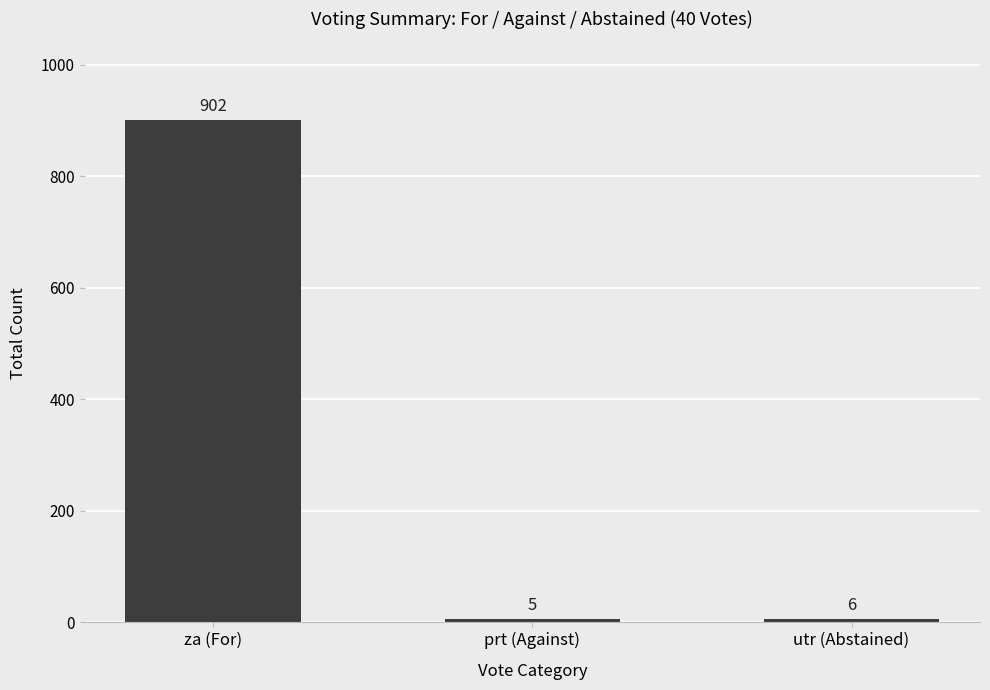

What is the average value?

304